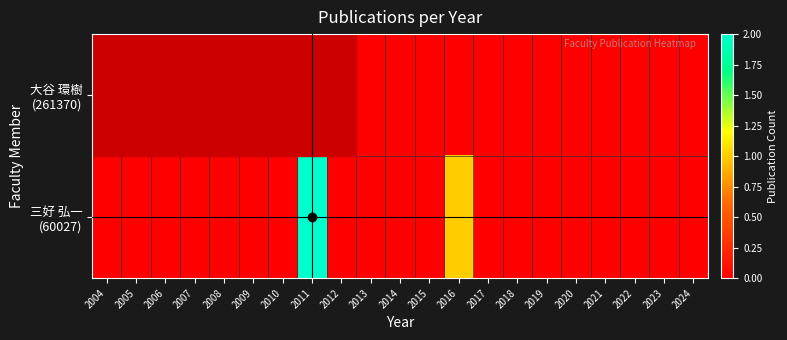

List the series in order of their peak value, highest first.

三好 弘一 (60027), 大谷 環樹 (261370)